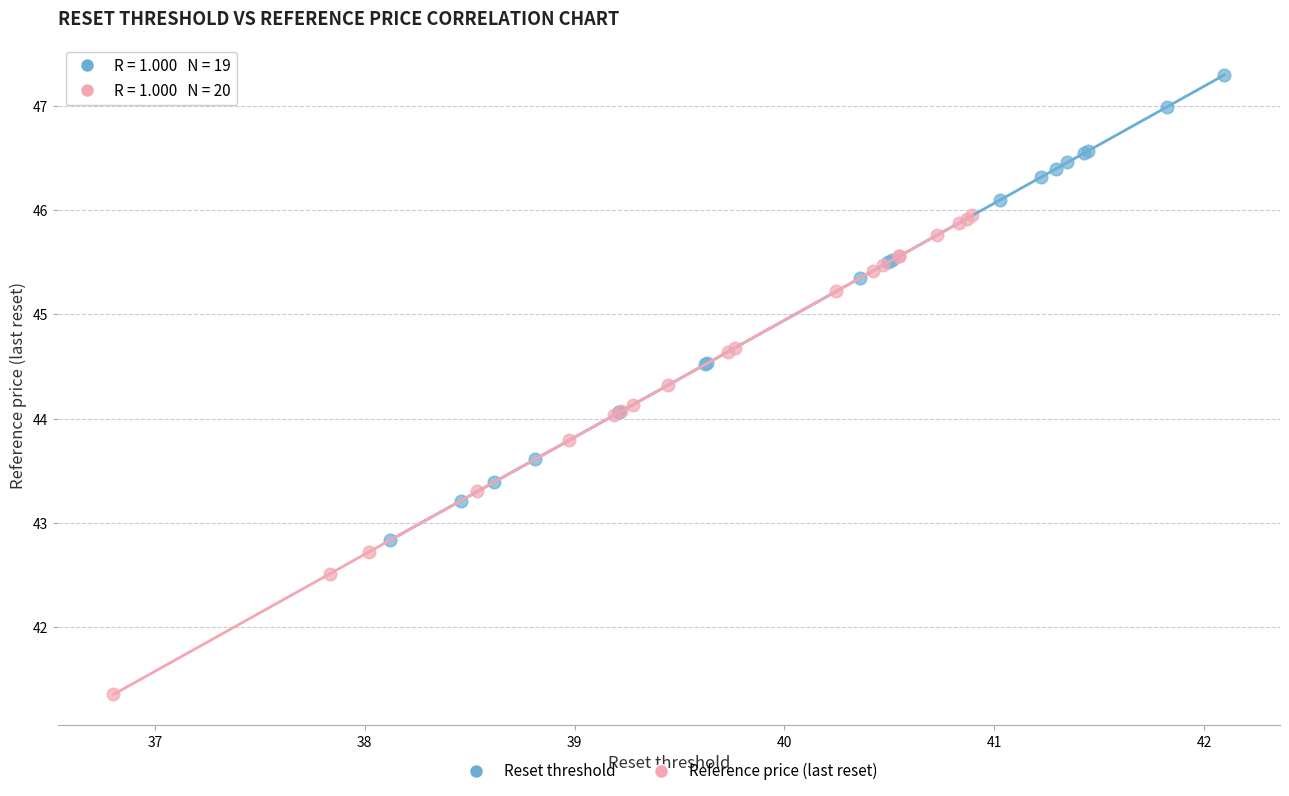

Which series contains the lowest Y value?

Reference price (last reset)